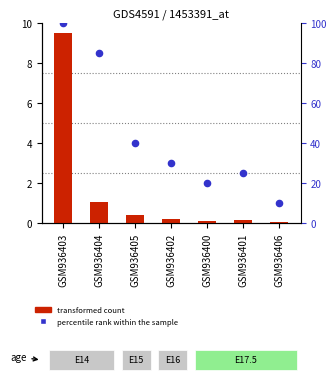

Is the value of percentile rank within the sample at GSM936403 greater than the value of transformed count at GSM936405?

Yes